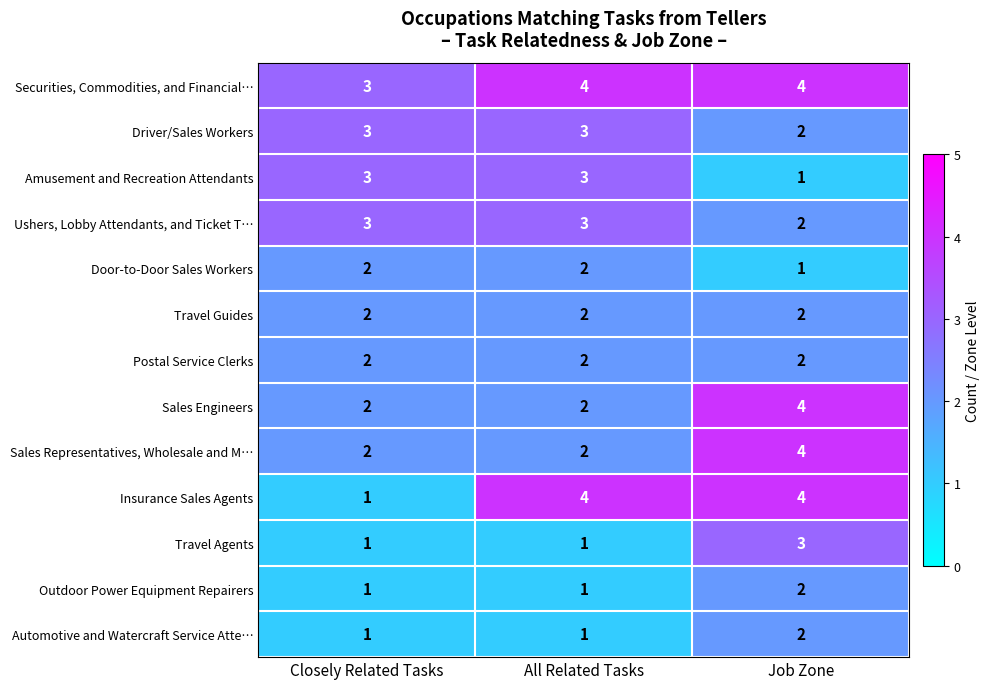

The Insurance Sales Agents series shows 7 at All Related Tasks. True or false?

False